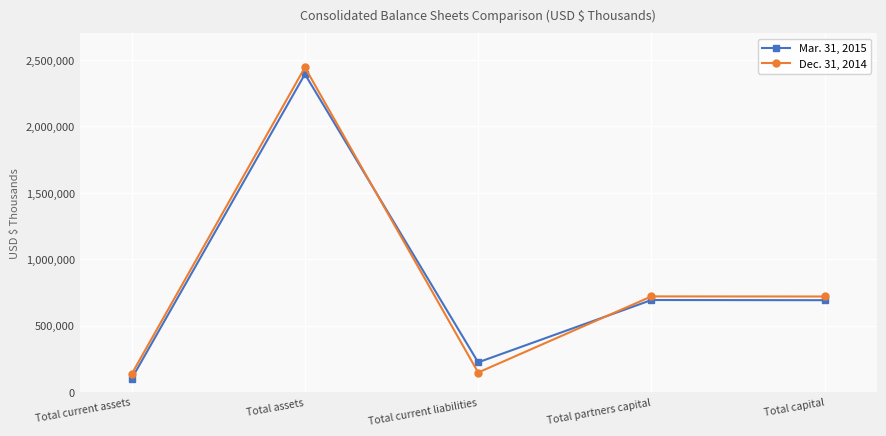

What is the sum of the Mar. 31, 2015 values at Total partners capital and Total current assets?

795044